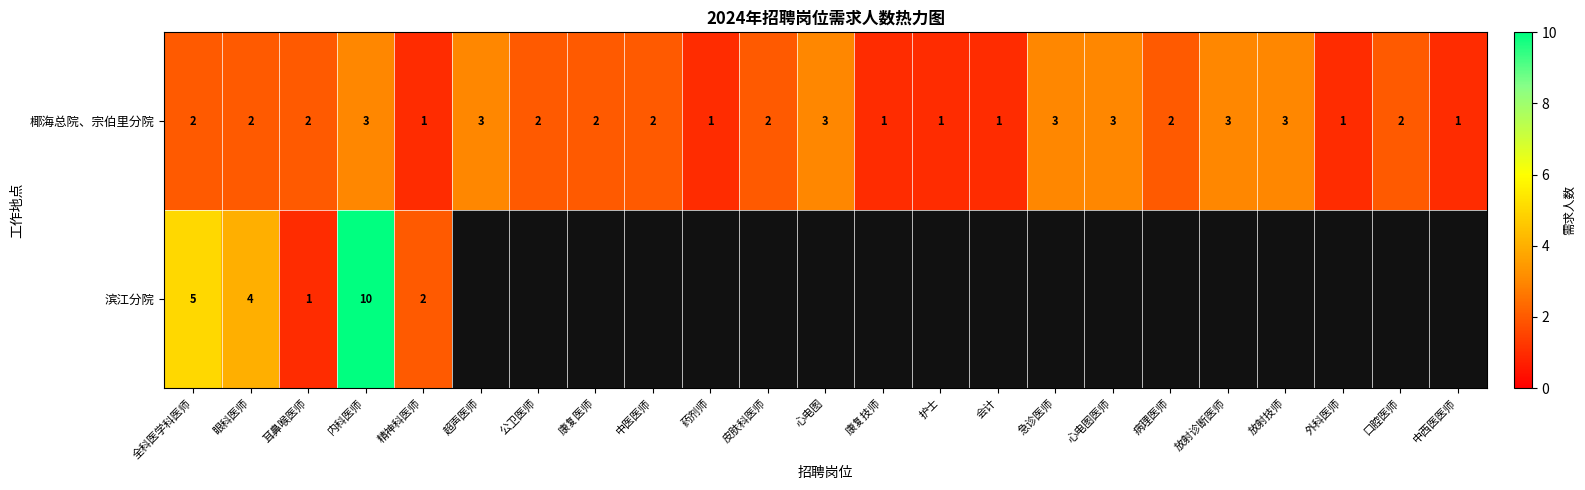

What is the sum of the 椰海总院、宗伯里分院 values at 口腔医师 and 皮肤科医师?

4